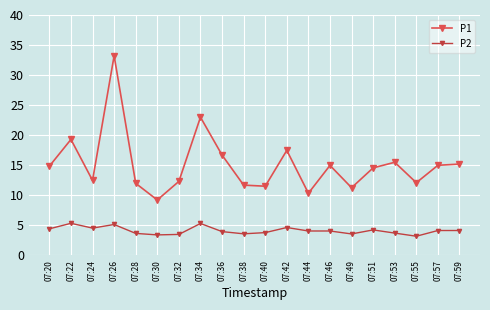

At which label is P2 closest to 4?

07:36